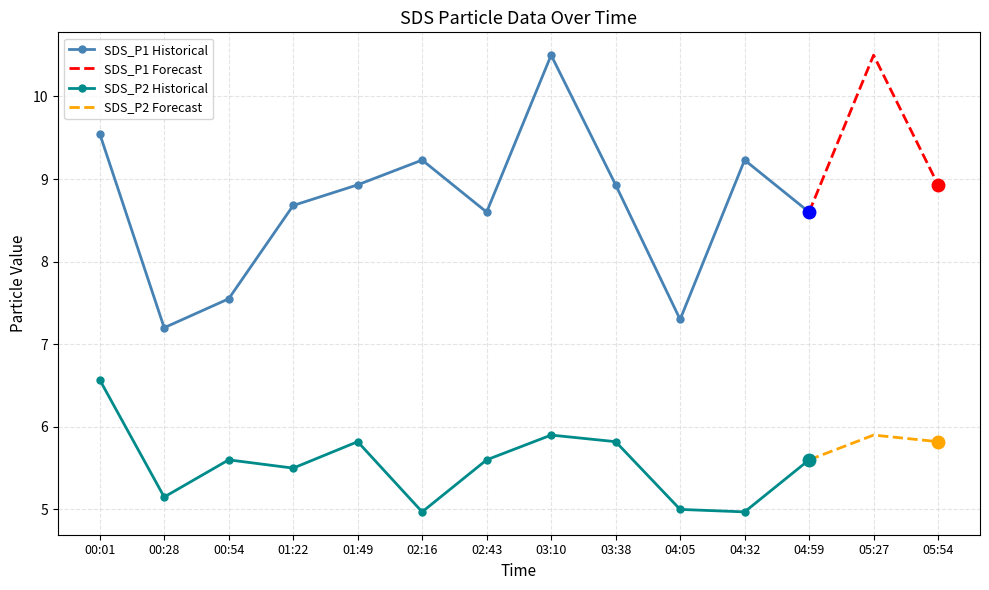

At which category does SDS_P2 Historical reach its first local valley?

00:28